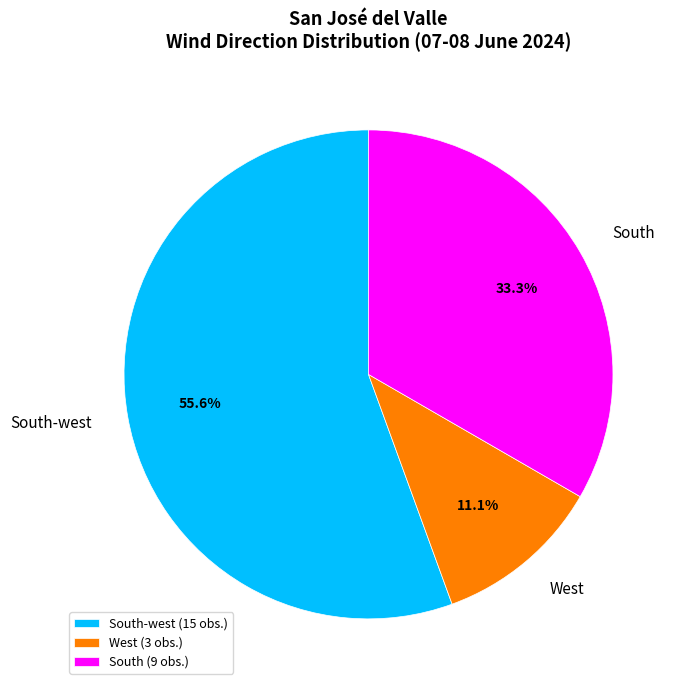

How many segments does this pie chart have?

3